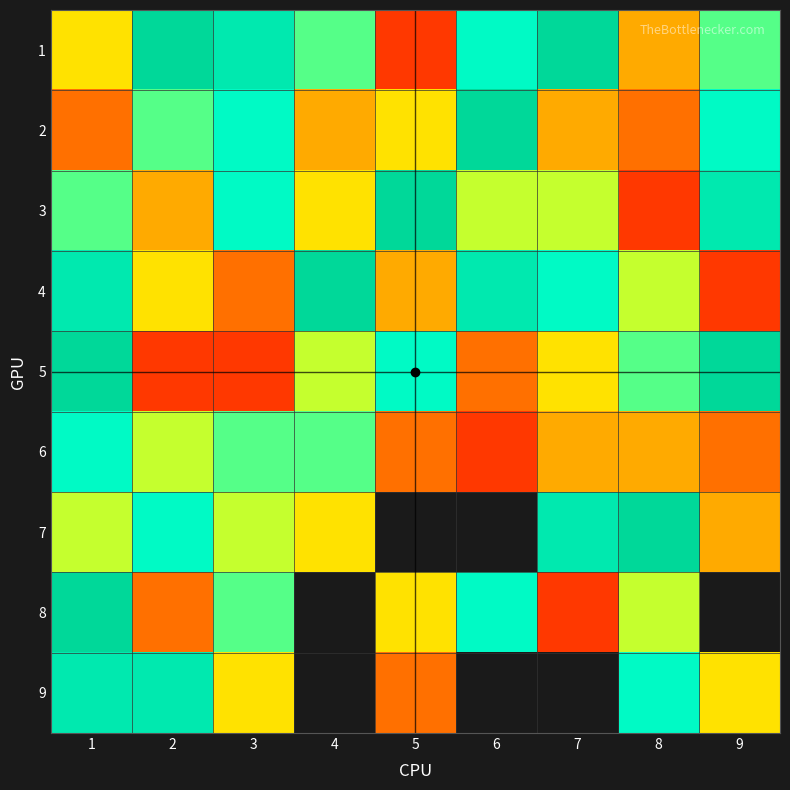

At which label does 3 reach its peak?

5